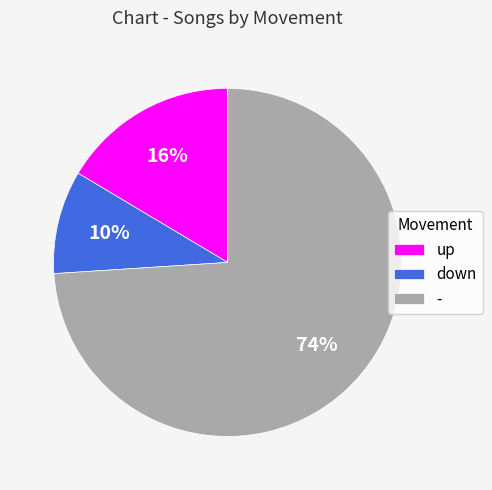

Count the number of slices in the pie.

3